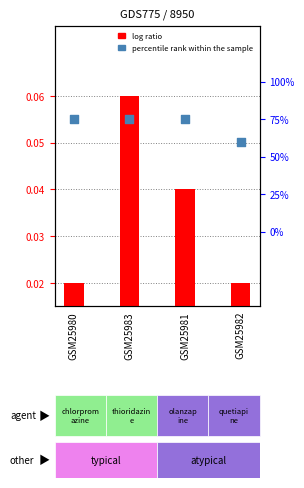

What are all the series names shown in the legend?

log ratio, percentile rank within the sample